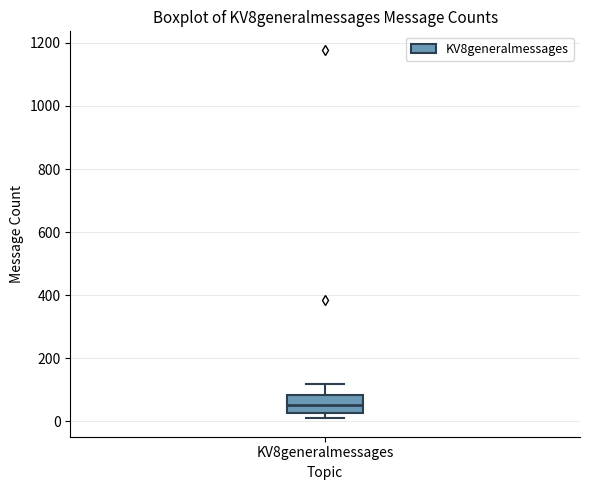

Where is the lower edge of the box for KV8generalmessages on the y-axis? The values are not printed on the chart, so give them approximately, as read against the axis.

20